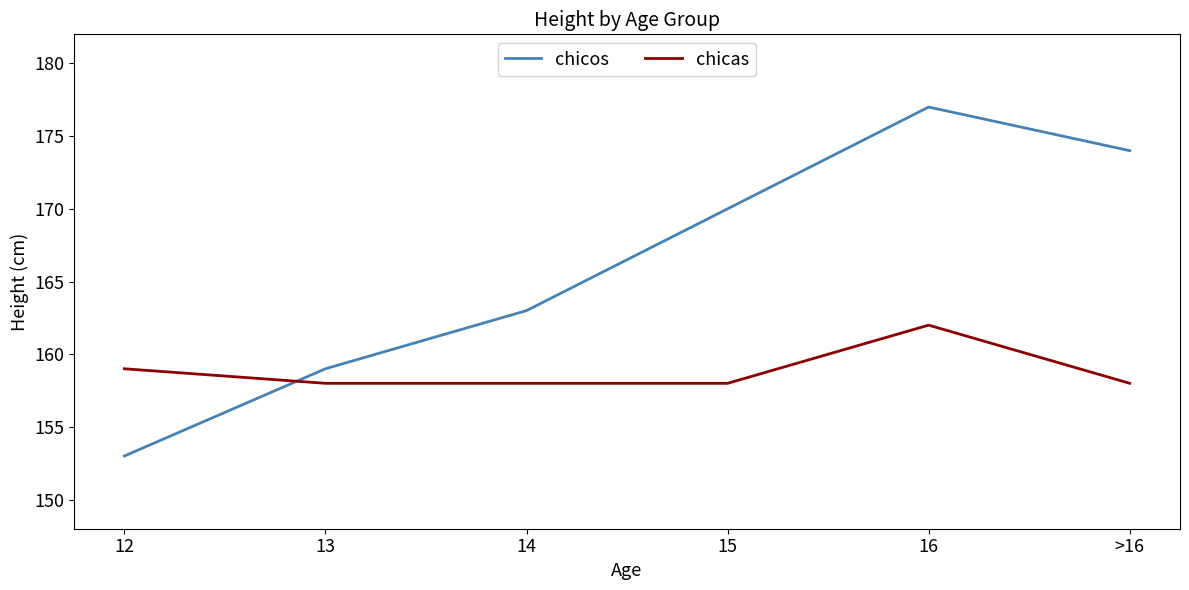

Which series ends up on top after the final intersection of chicos and chicas?

chicos